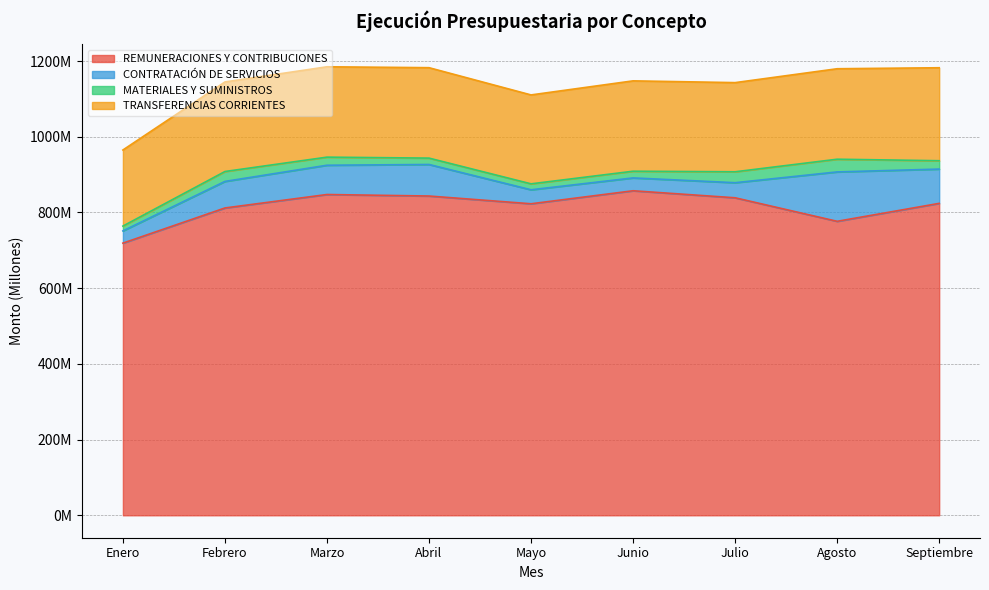

What is the difference between the maximum and minimum values in the TRANSFERENCIAS CORRIENTES series?

44640326.6